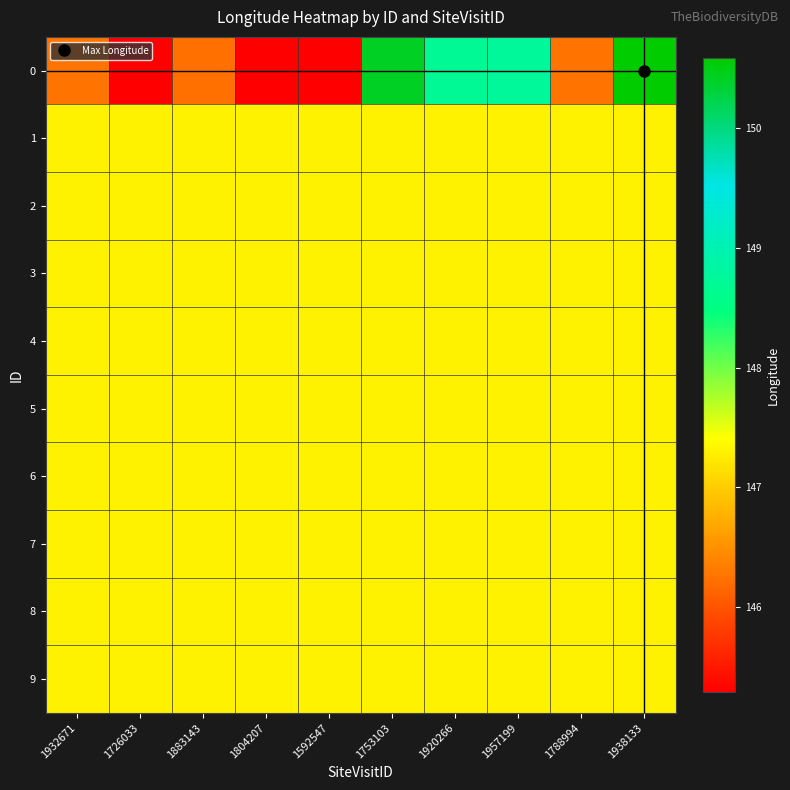

At 1957199, list the series in order from smallest to largest.

1, 2, 3, 4, 5, 6, 7, 8, 9, 0